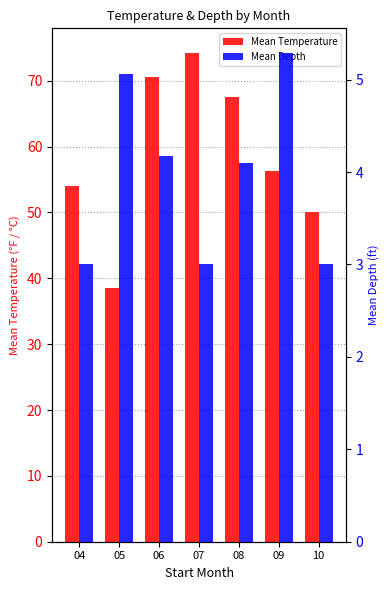

Where does the Mean Depth series first go above 4?

05